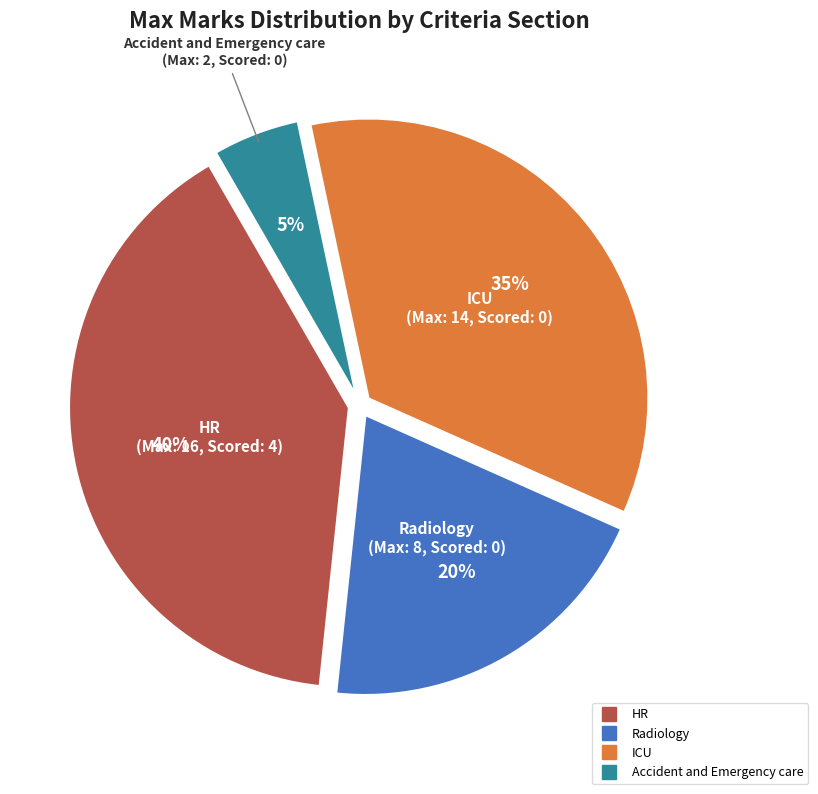

Rank the categories by value from highest to lowest.

HR, ICU, Radiology, Accident and Emergency care